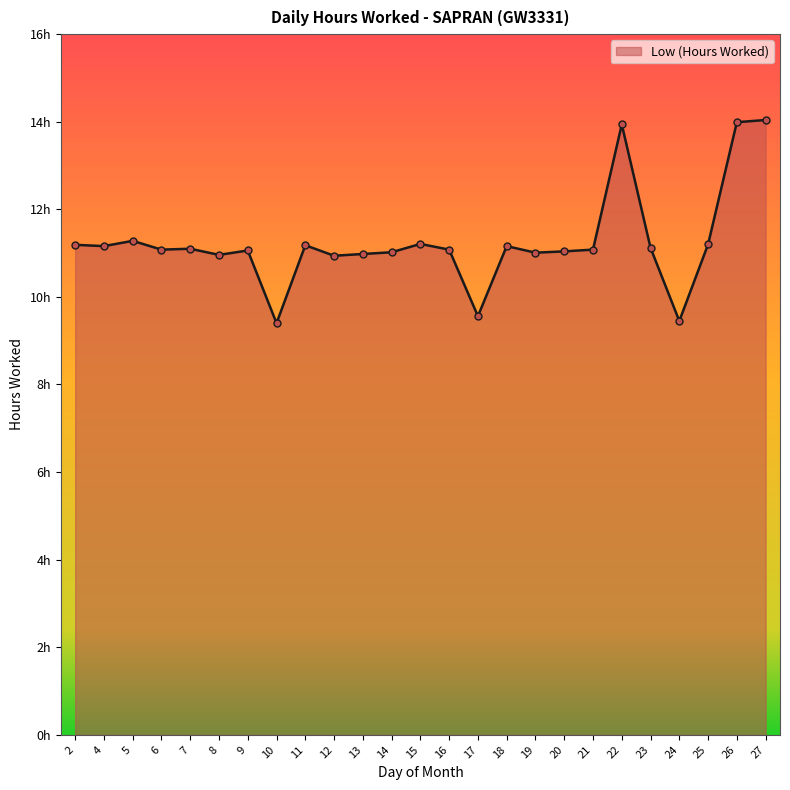

True or false: the data has more than 2 interior local peaks.

True